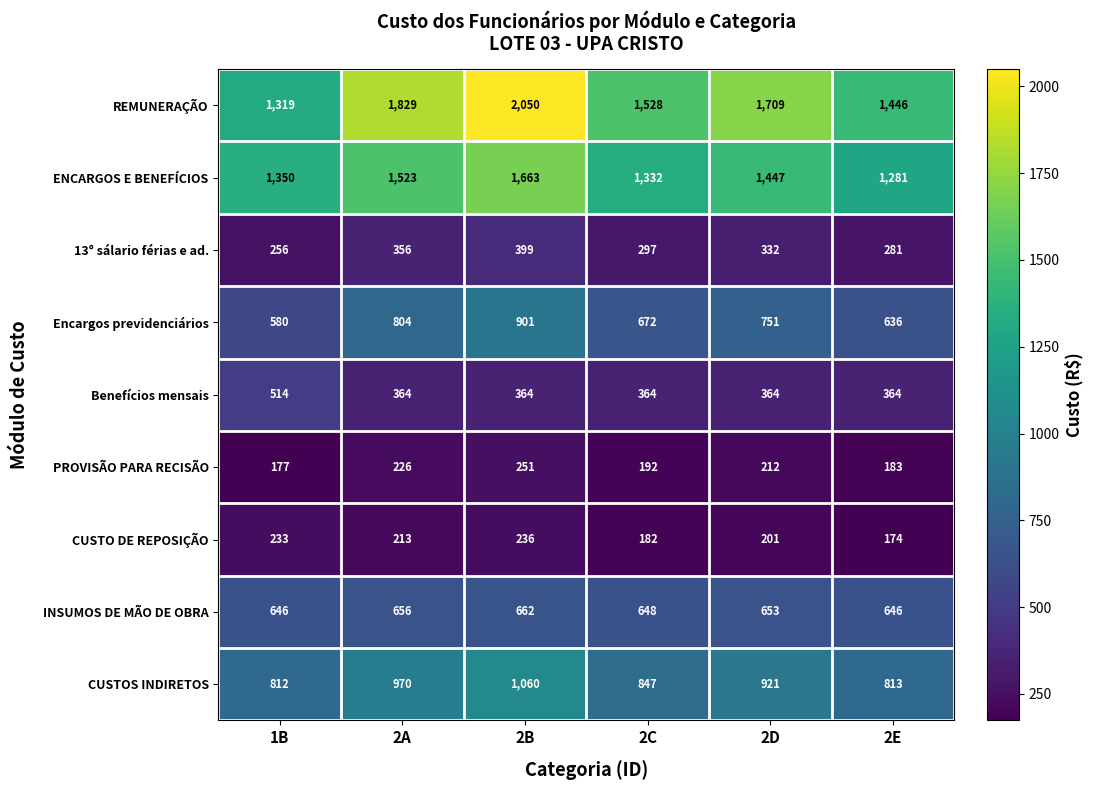

Which series has the widest spread of values?

REMUNERAÇÃO